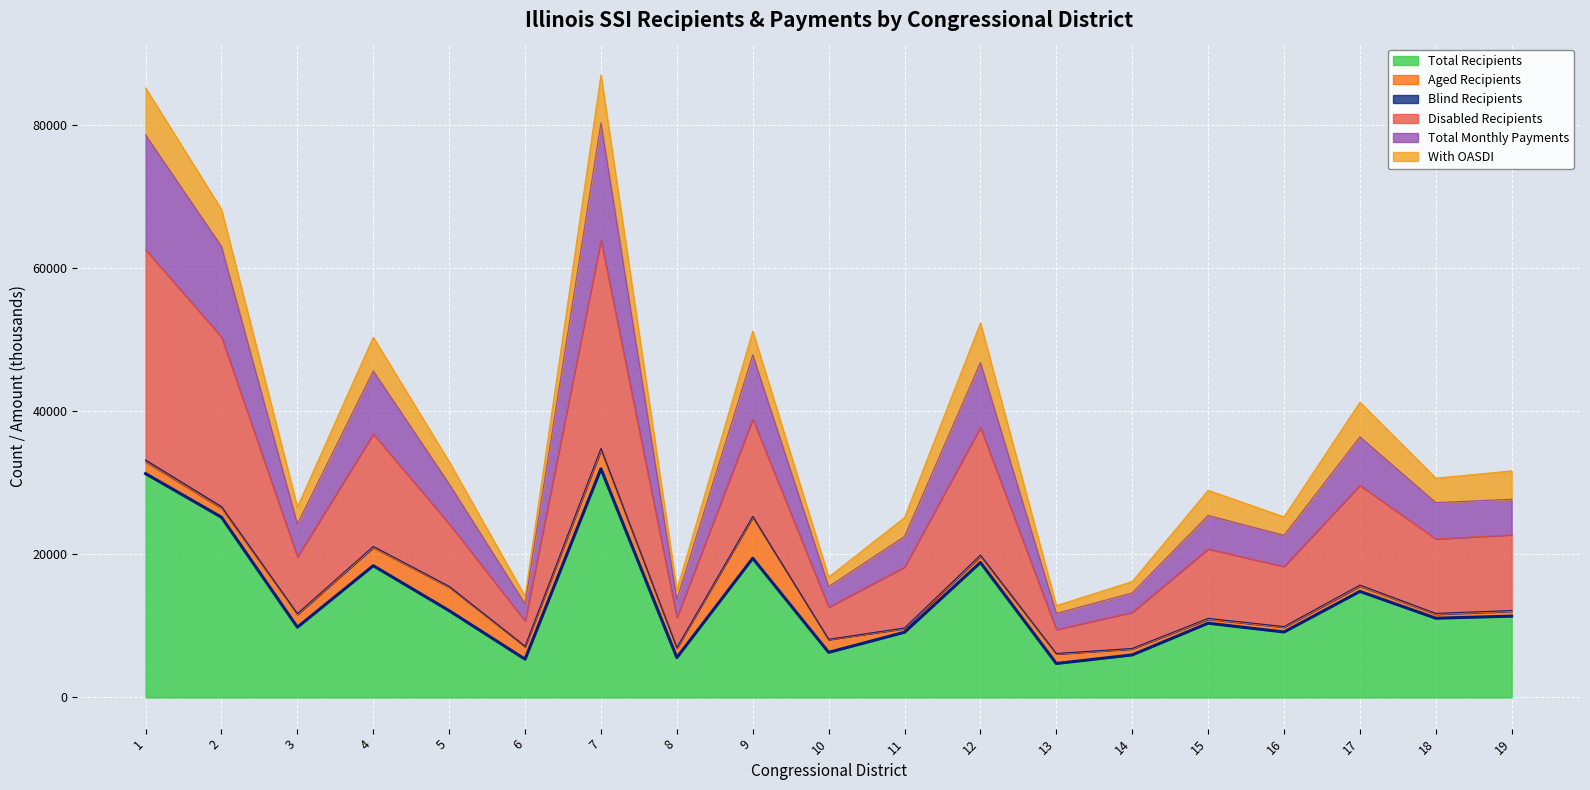

What is the highest value of the Total Recipients series?

31946